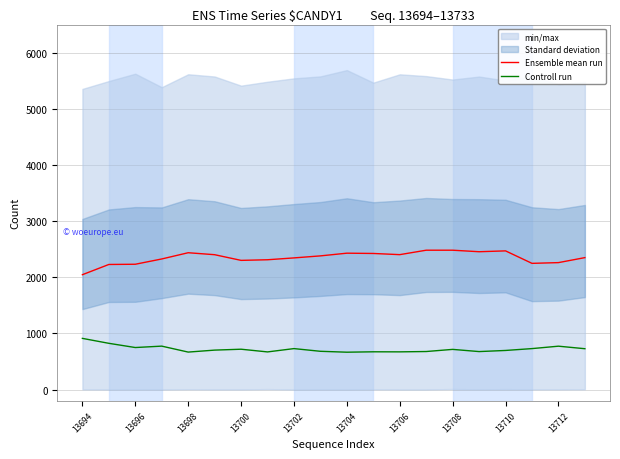

At how many categories does at least one series exceed 698?

20